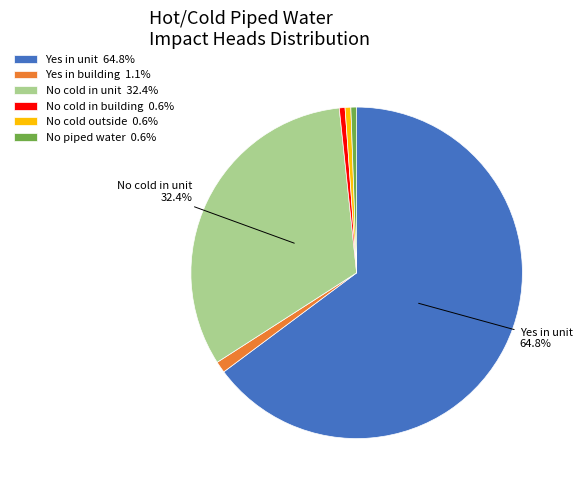

Count the number of slices in the pie.

6